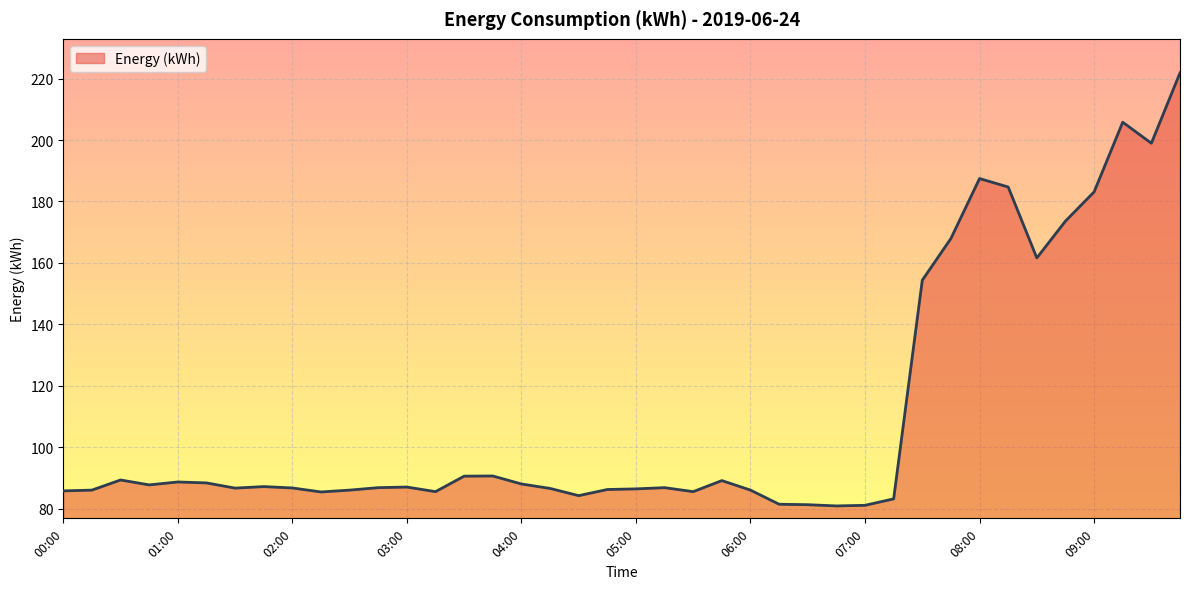

What is the difference between the maximum and minimum values?

141.0